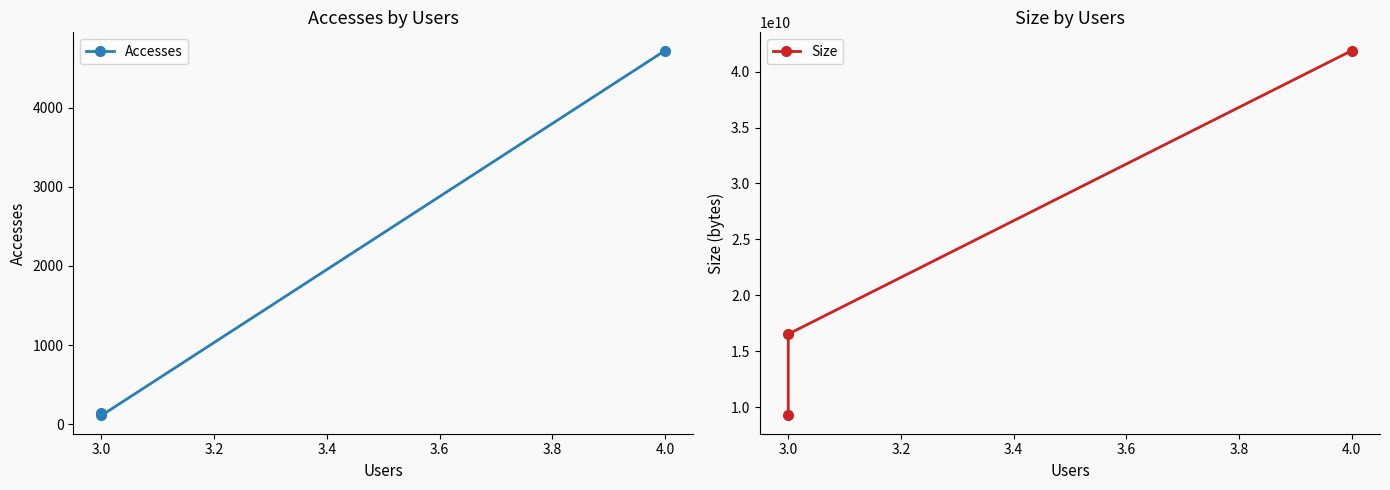

Which series has the widest spread of values?

Size